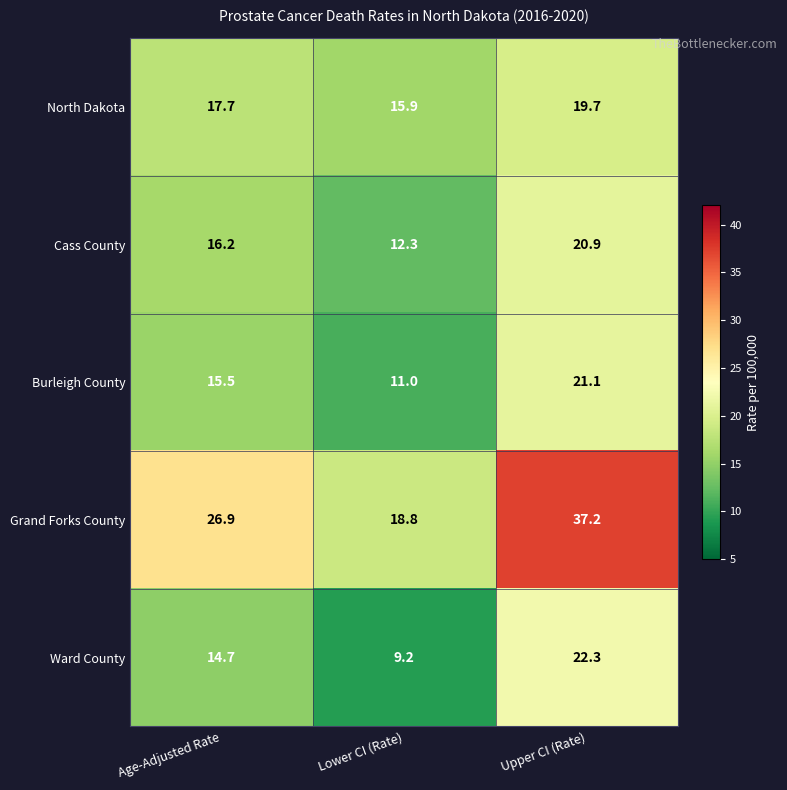

Reading right to left, list all the values displayed in this chart.

North Dakota: Upper CI (Rate)=19.7	Lower CI (Rate)=15.9	Age-Adjusted Rate=17.7
Cass County: Upper CI (Rate)=20.9	Lower CI (Rate)=12.3	Age-Adjusted Rate=16.2
Burleigh County: Upper CI (Rate)=21.1	Lower CI (Rate)=11.0	Age-Adjusted Rate=15.5
Grand Forks County: Upper CI (Rate)=37.2	Lower CI (Rate)=18.8	Age-Adjusted Rate=26.9
Ward County: Upper CI (Rate)=22.3	Lower CI (Rate)=9.2	Age-Adjusted Rate=14.7